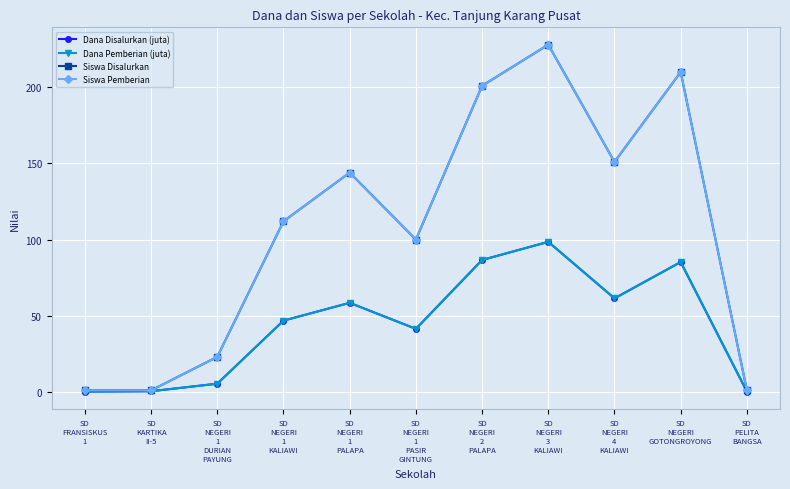

Does the chart have visible grid lines?

Yes